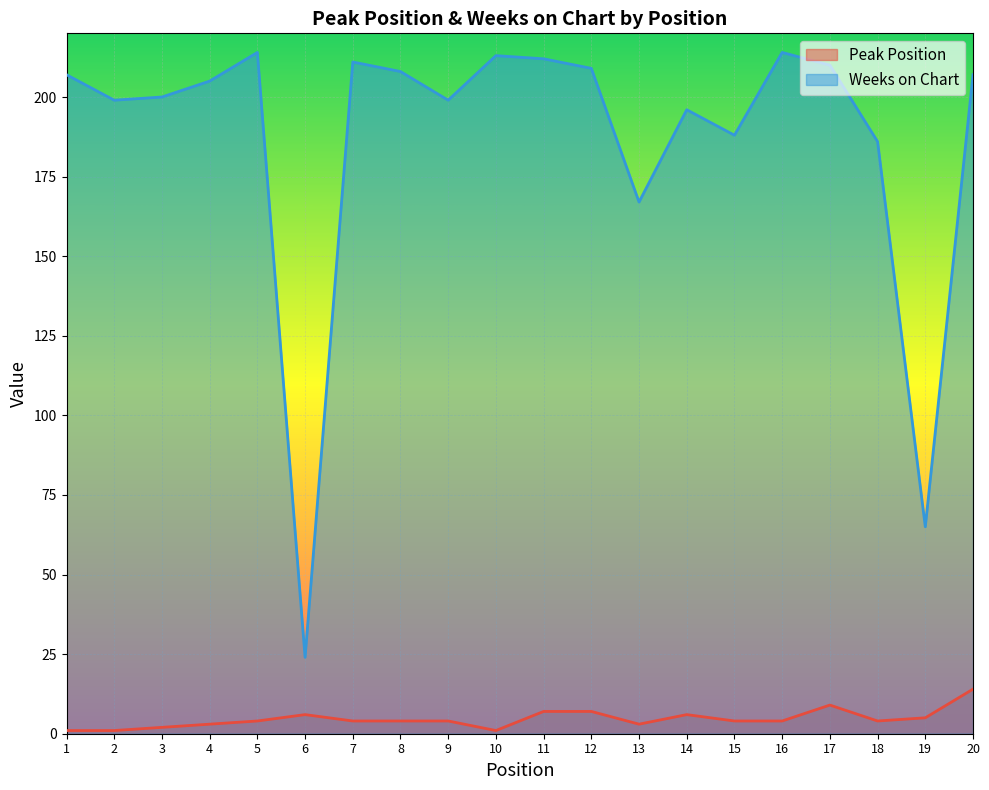

What is the value of the Weeks on Chart point at the 19th from the left?

65